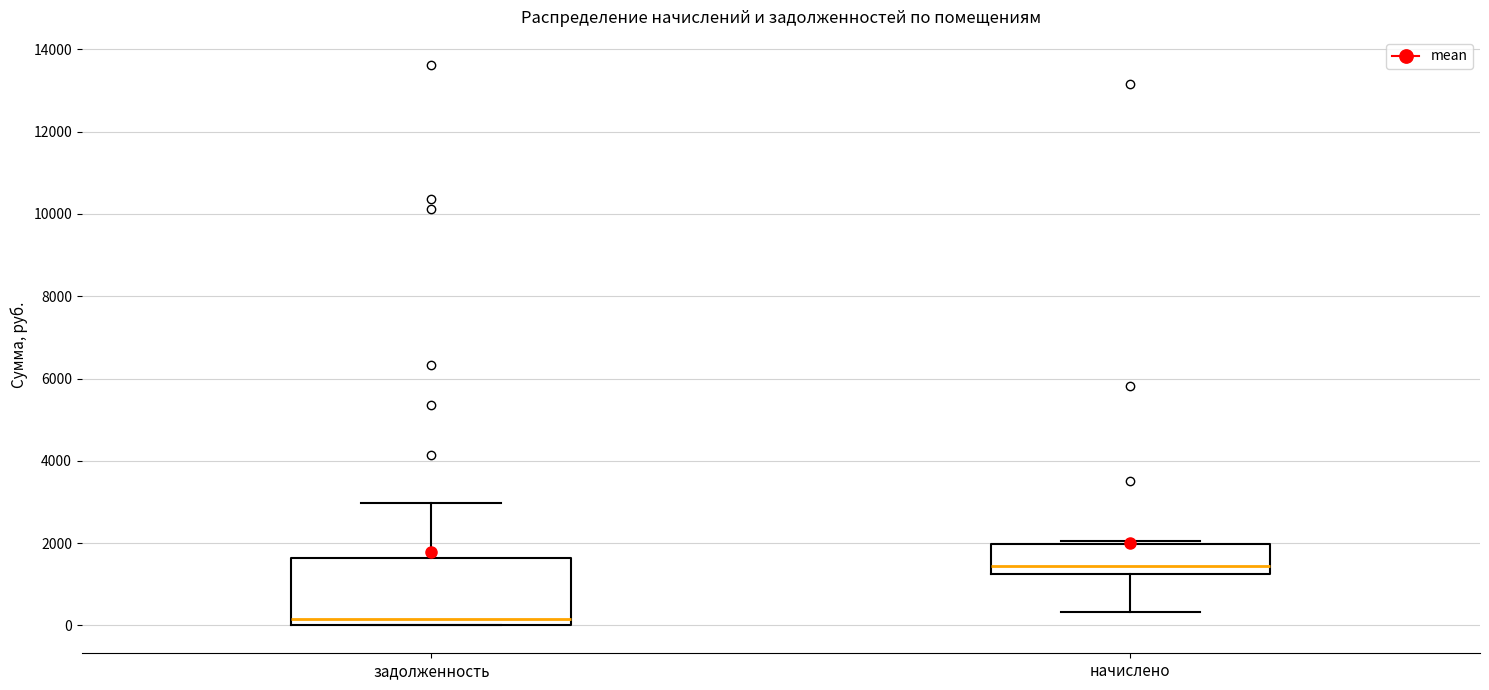

Which box has the lowest median line?

задолженность